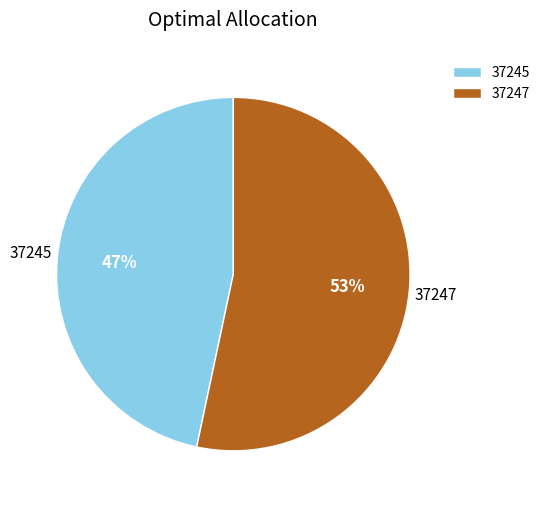

To the nearest percent, what portion does 37245 represent?

47%